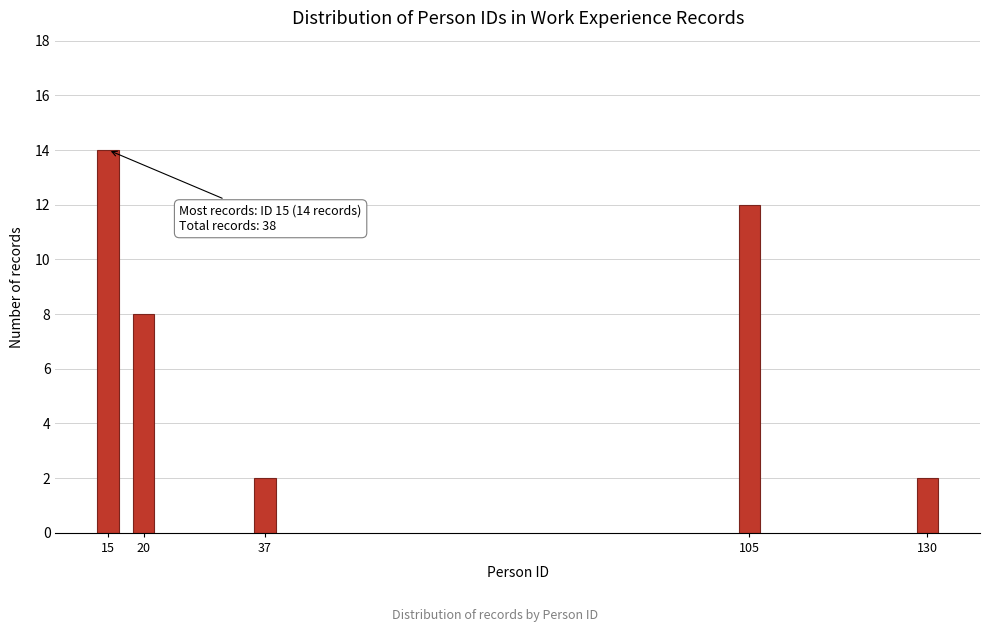

Reading left to right, transcribe all the data shown in this chart.

15=14	20=8	37=2	105=12	130=2